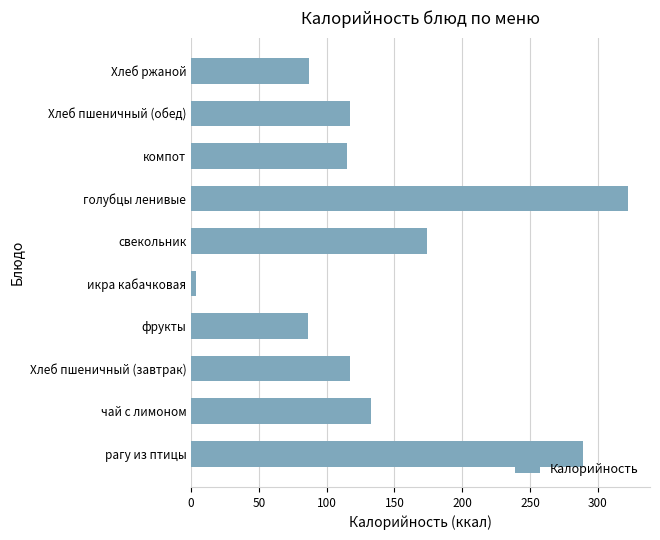

True or false: the data shows 87.0 at Хлеб ржаной.

True